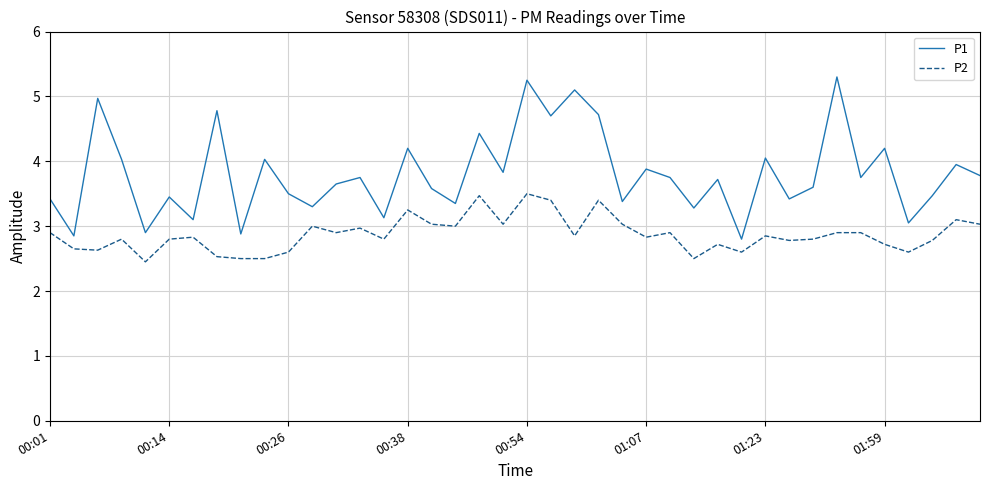

Which series has the largest range (max minus min)?

P1